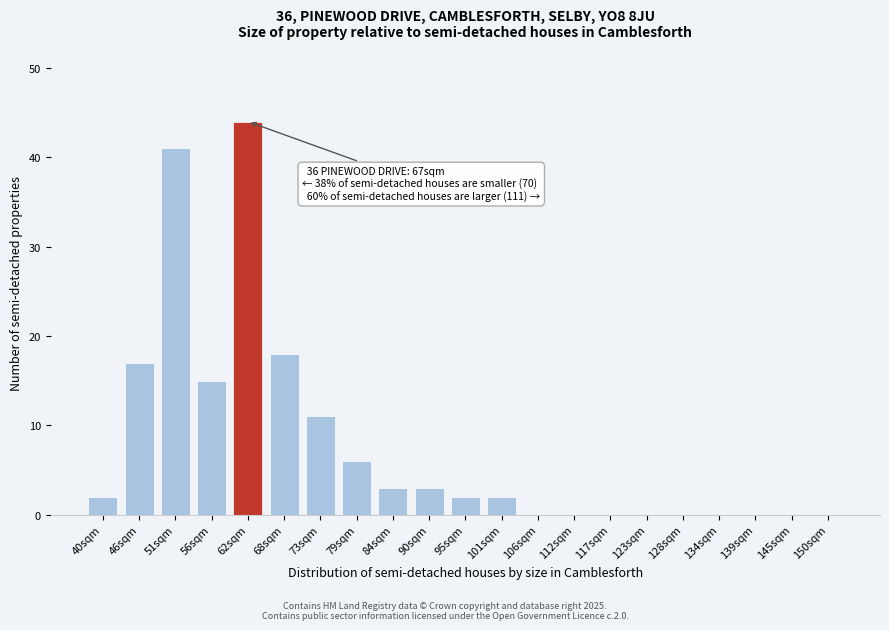

Reading right to left, what are all the values shown in this chart?

150sqm=0	145sqm=0	139sqm=0	134sqm=0	128sqm=0	123sqm=0	117sqm=0	112sqm=0	106sqm=0	101sqm=2	95sqm=2	90sqm=3	84sqm=3	79sqm=6	73sqm=11	68sqm=18	62sqm=44	56sqm=15	51sqm=41	46sqm=17	40sqm=2